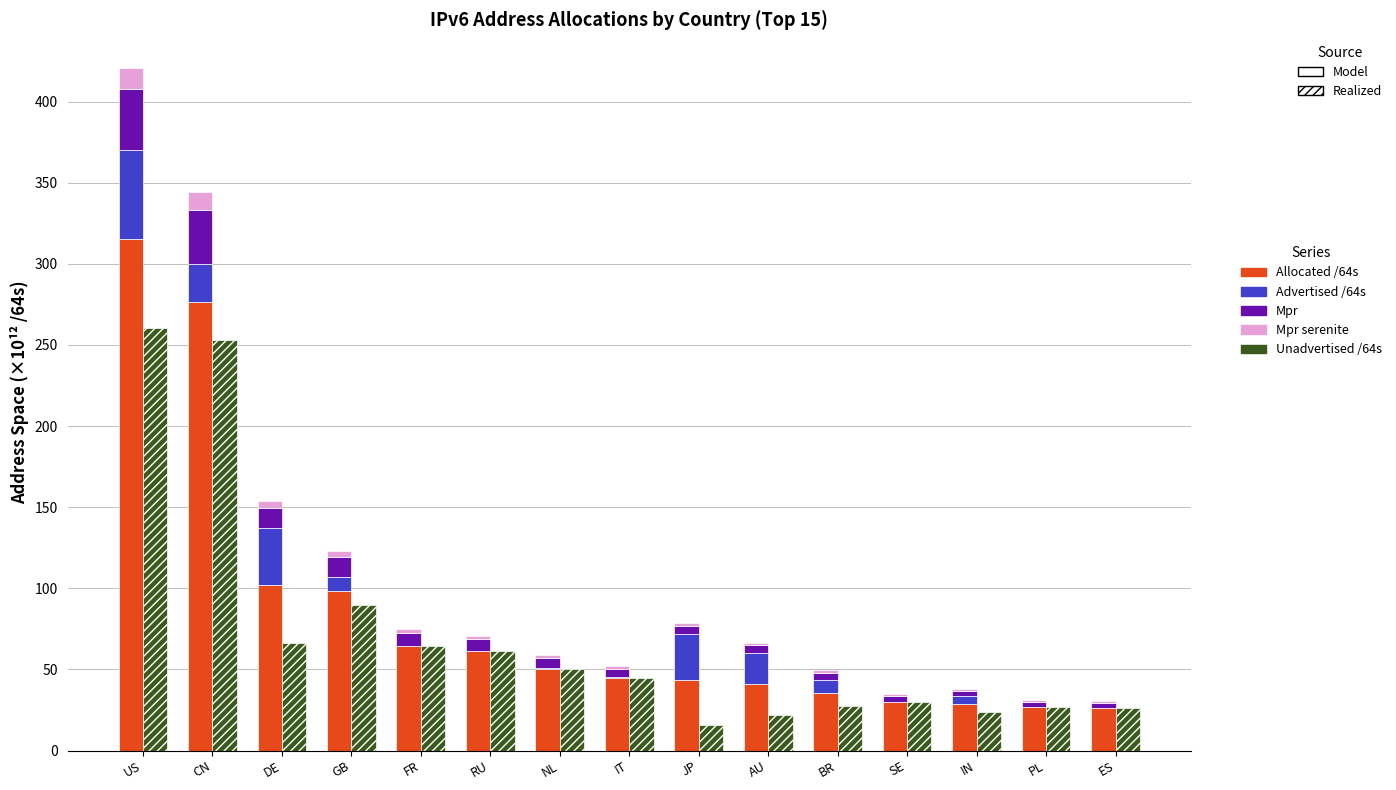

Reading right to left, what are all the values shown in this chart?

Allocated /64s: 26.2	26.6	28.6	30.0	35.7	40.8	43.6	45.0	50.5	61.1	64.3	98.3	101.8	276.6	315.2
Advertised /64s: 0.0	0.1	4.8	0.2	8.0	19.1	28.0	0.1	0.3	0.0	0.1	8.9	35.4	23.4	54.8
Unadvertised /64s: 26.2	26.5	23.8	29.8	27.7	21.6	15.6	44.9	50.3	61.1	64.3	89.5	66.4	253.2	260.5
Mpr: 3.1	3.2	3.4	3.6	4.3	4.9	5.2	5.4	6.1	7.3	7.7	11.8	12.2	33.2	37.8
Mpr serenite: 1.0	1.1	1.1	1.2	1.4	1.6	1.7	1.8	2.0	2.4	2.6	3.9	4.1	11.1	12.6